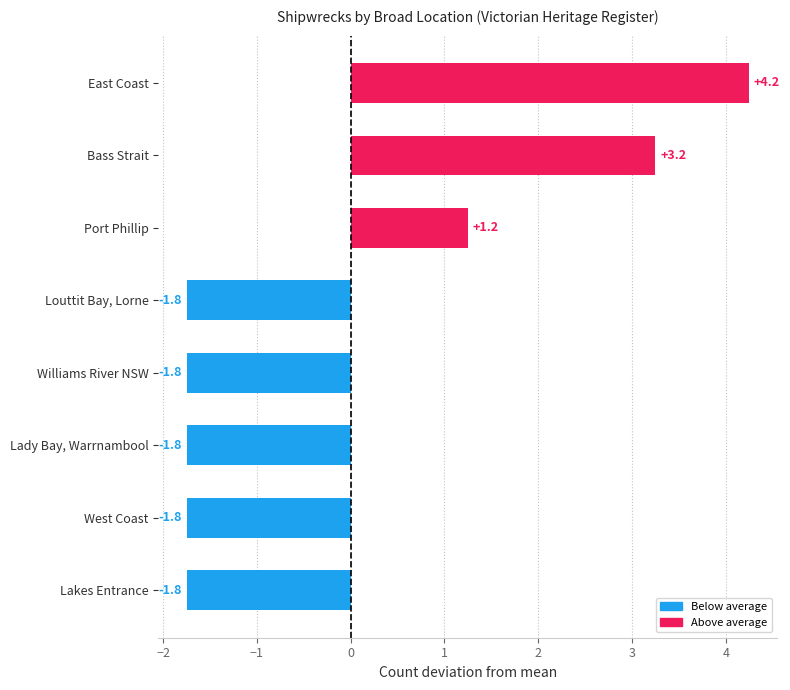

The chart shows a value of 1.6 at Bass Strait. True or false?

False